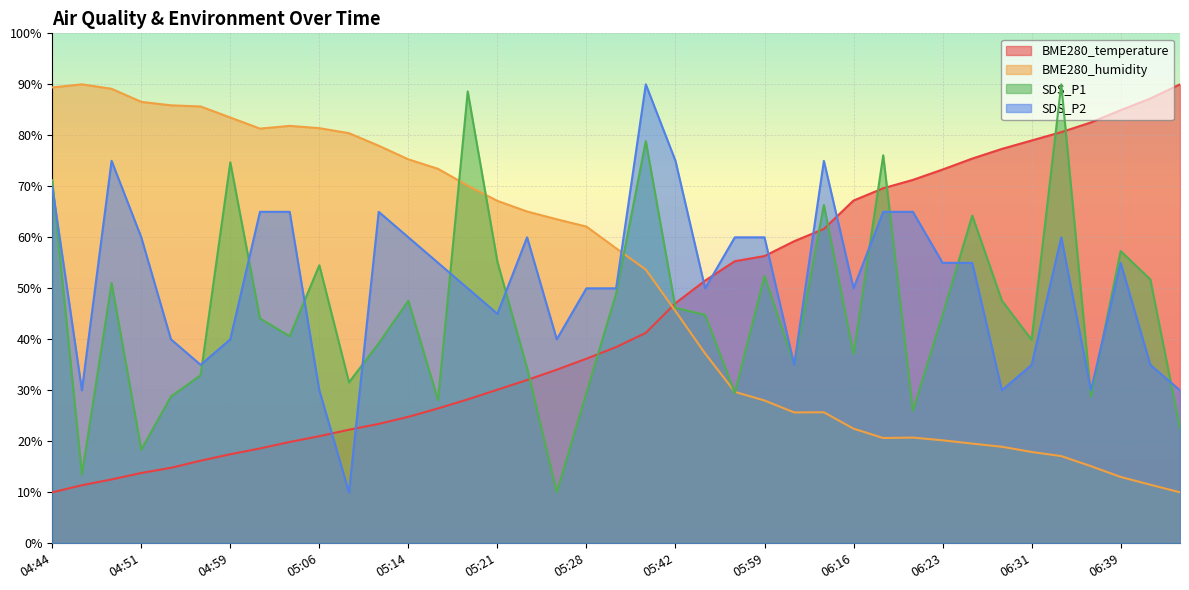

How many series are shown in this chart?

4